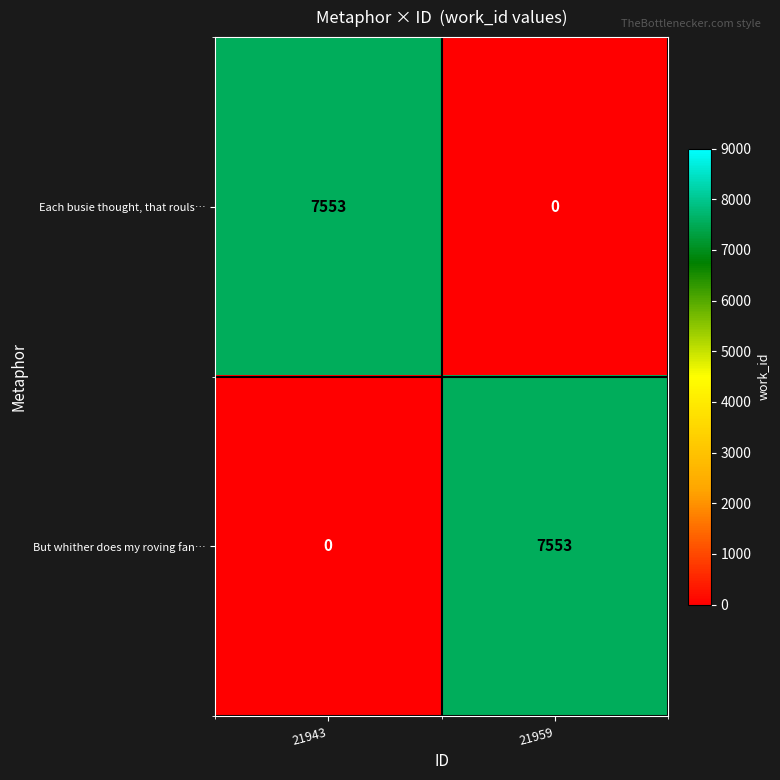

Is it true that Each busie thought, that rouls… equals -2300 at 21959?

False